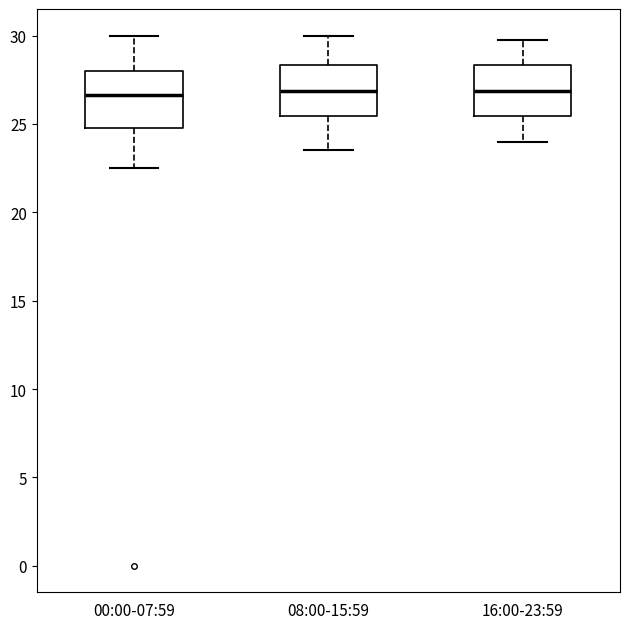

Where is the upper edge of the box for 16:00-23:59 on the y-axis? The values are not printed on the chart, so give them approximately, as read against the axis.

28.5